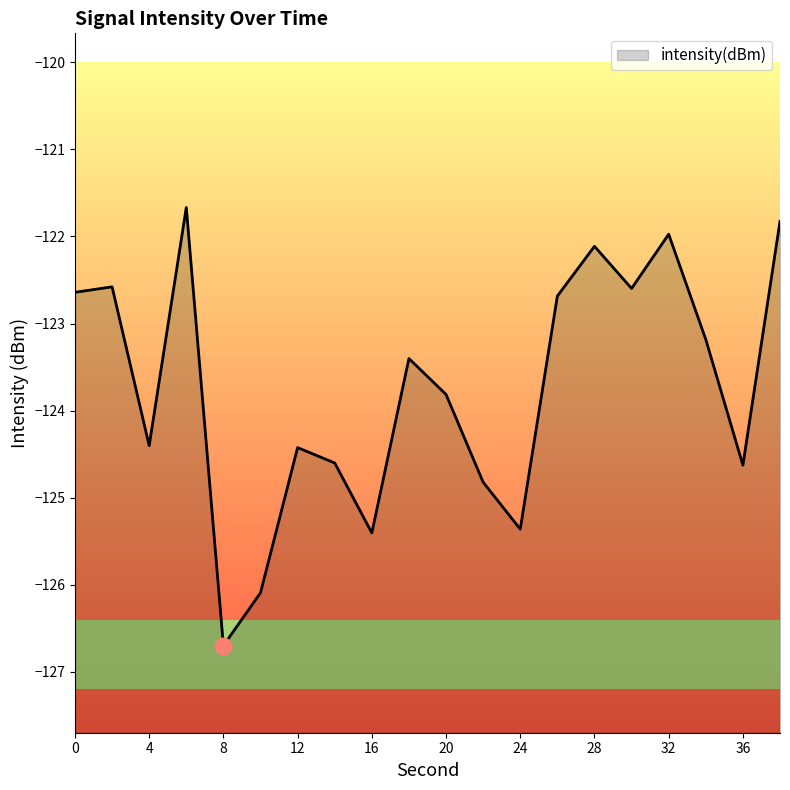

List the labels in order of value, smallest first.

8, 10, 16, 24, 22, 36, 14, 12, 4, 20, 18, 34, 26, 0, 30, 2, 28, 32, 38, 6